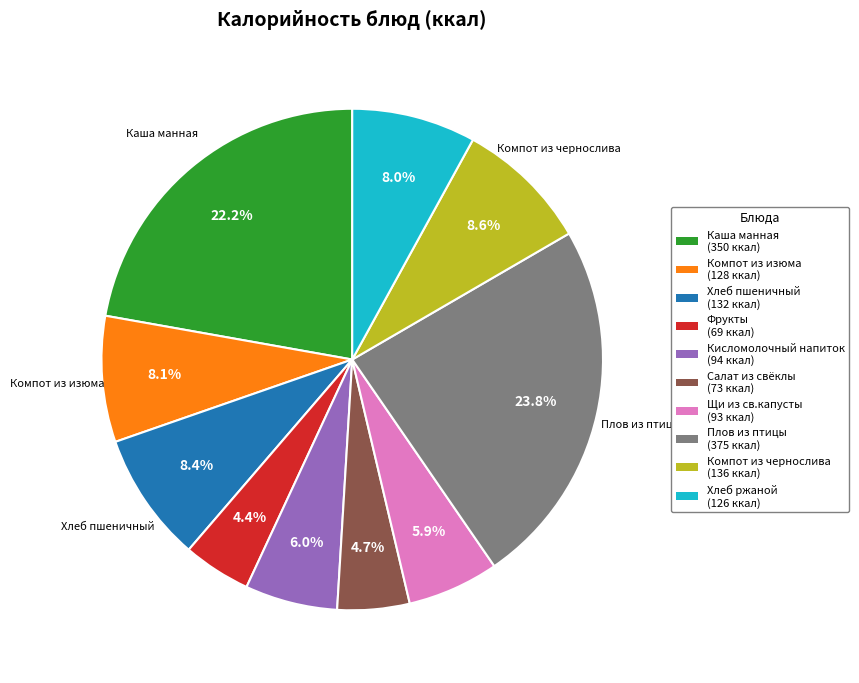

How many slices are in this pie chart?

10